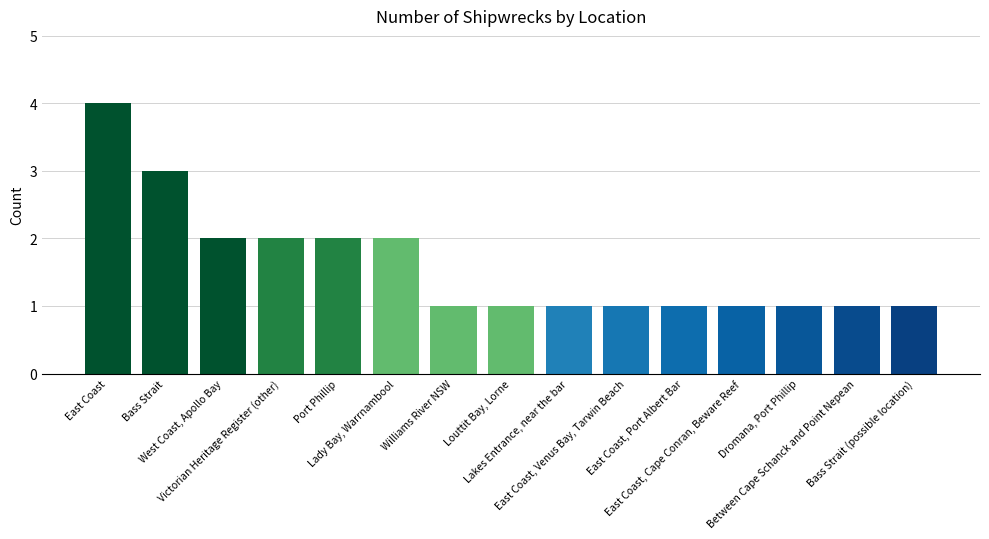

What is the sum of all values?

24